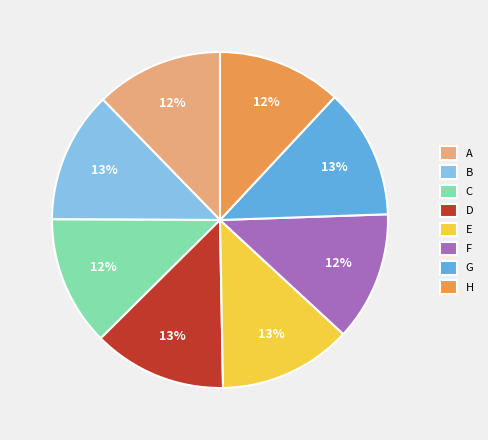

Is there any slice that represents more than half of the pie?

No